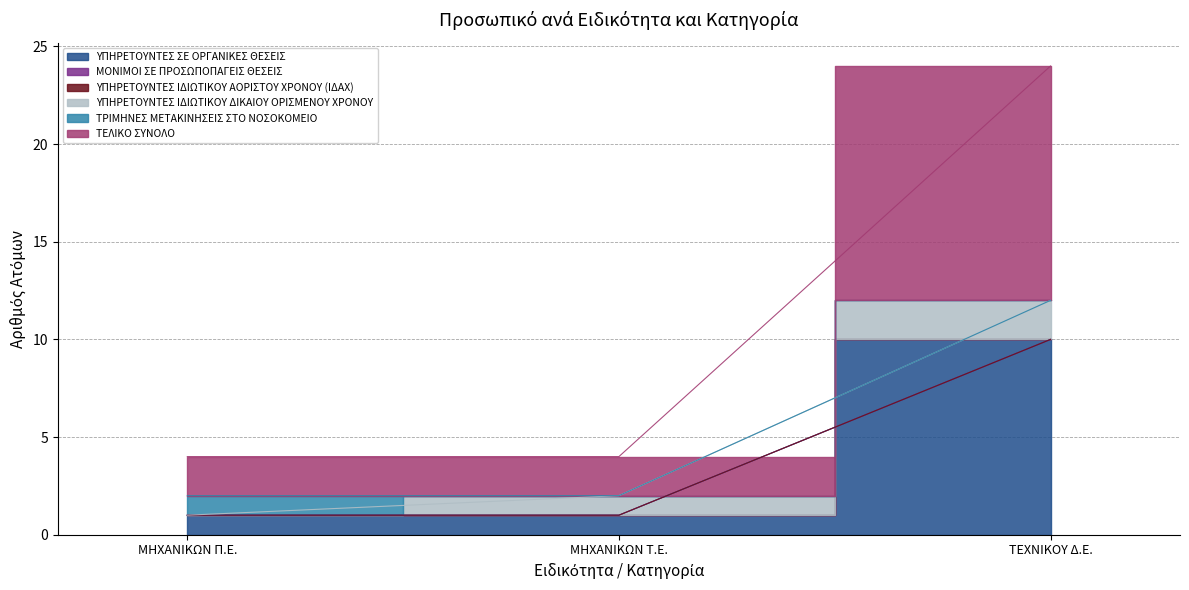

At how many categories does at least one series exceed 7?

1